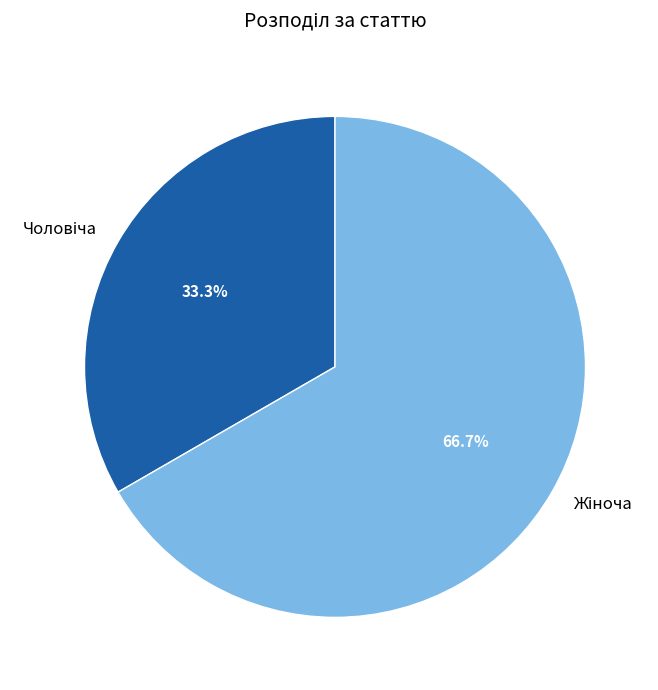

Does any single category account for the majority?

Yes